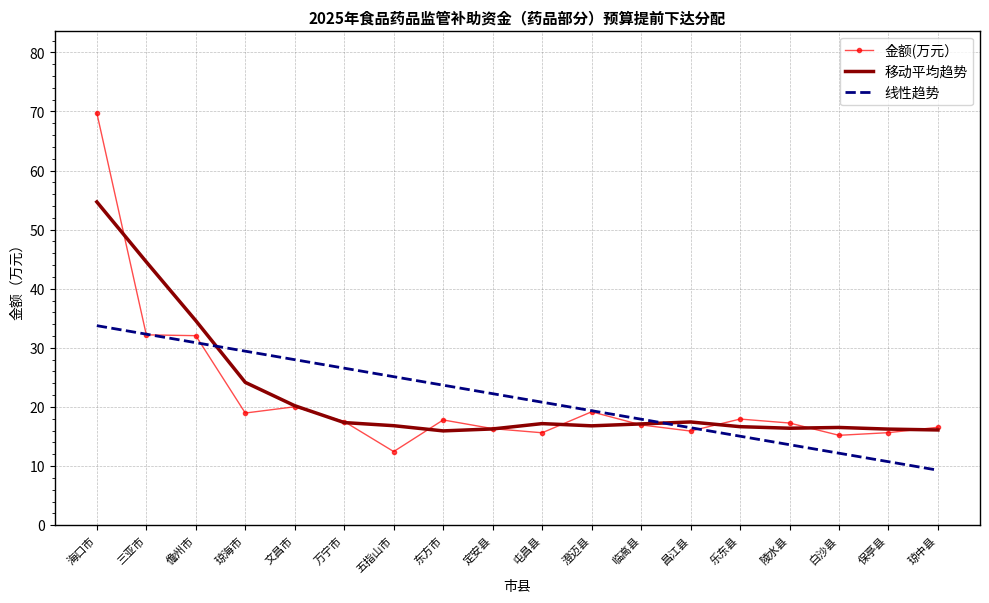

What is the greatest value displayed?

69.7